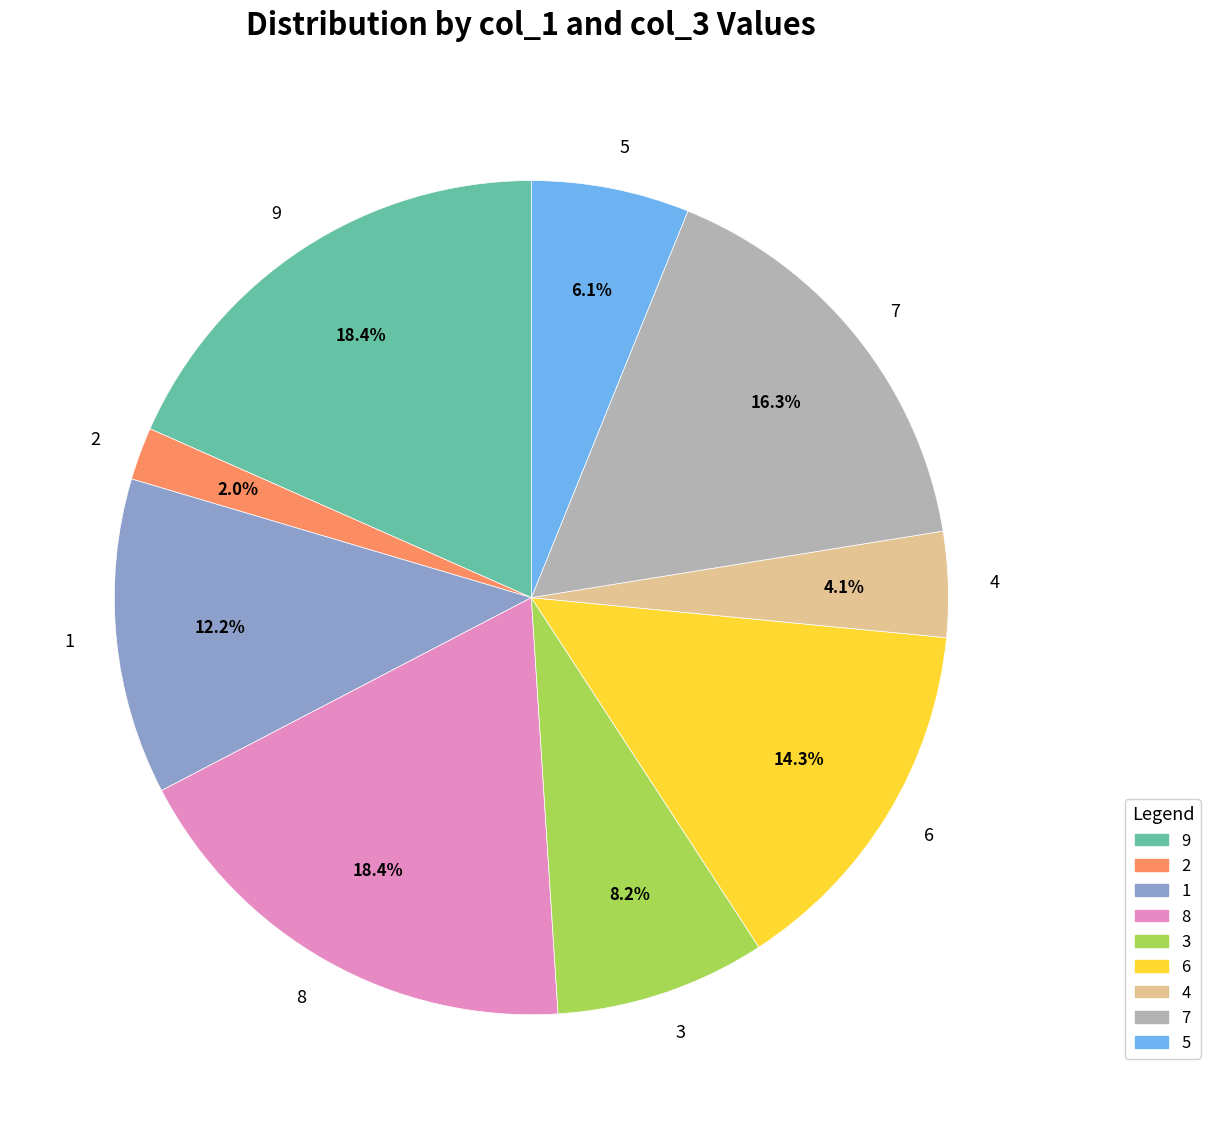

What percentage is the 9 slice, to the nearest percent?

18%